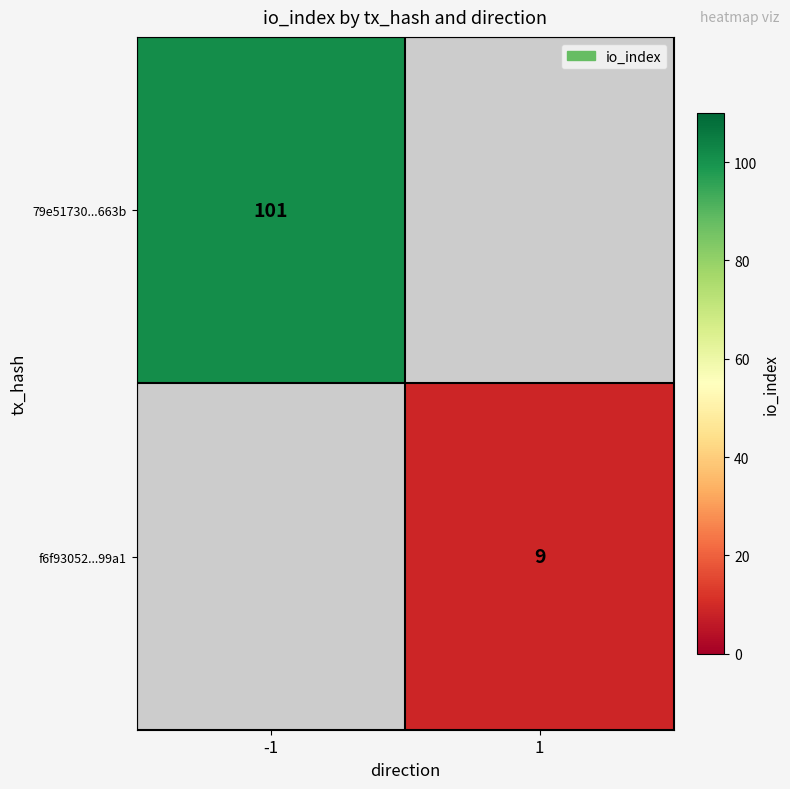

What is the smallest value displayed?

9.0